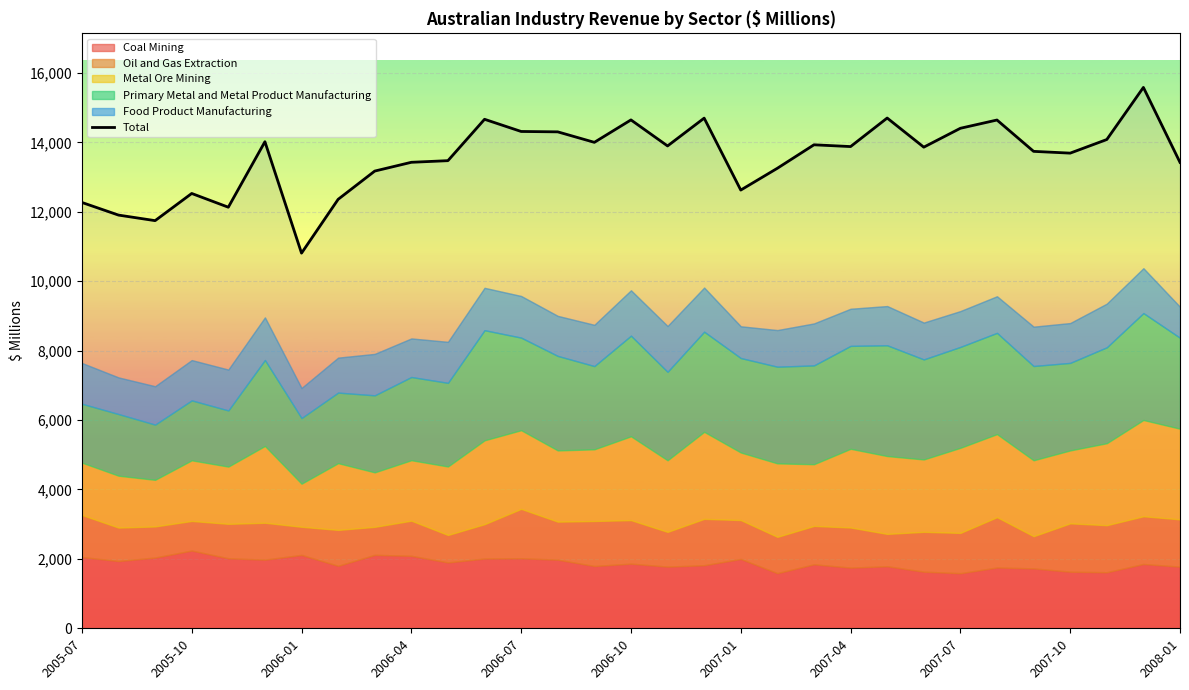

Reading left to right, list all the values displayed in this chart.

12268	11904	11744	12527	12131	14018	10808	12358	13172	13425	13472	14664	14313	14302	14000	14646	13896	14697	12625	13253	13929	13878	14700	13861	14405	14643	13740	13689	14081	15582	13422